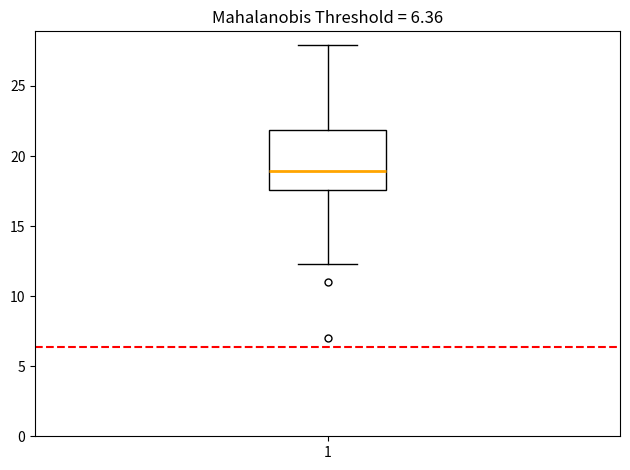

Read this box plot against the y-axis: the position of the median line, the range covered by the box, and the ends of both whiskers. The values are not printed on the chart, so give them approximately, as read against the axis.

median 19.0, box 17.5 to 22.0, whiskers 12.5 to 28.0